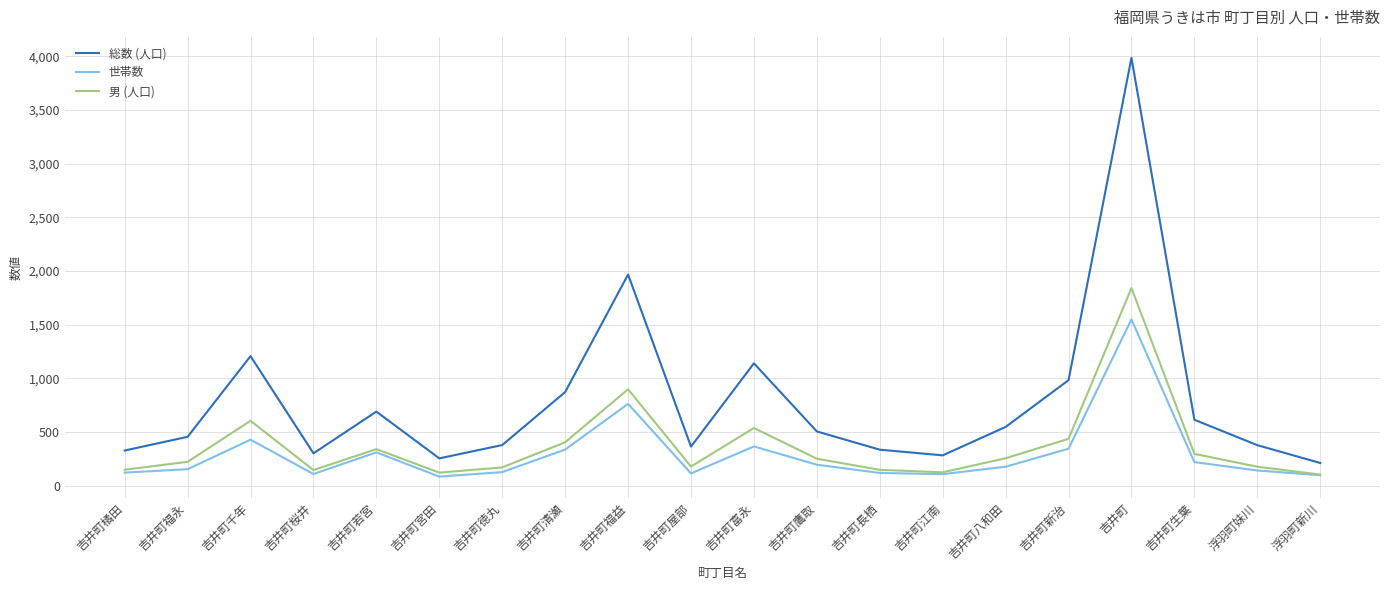

What is the minimum value shown in the chart?

83